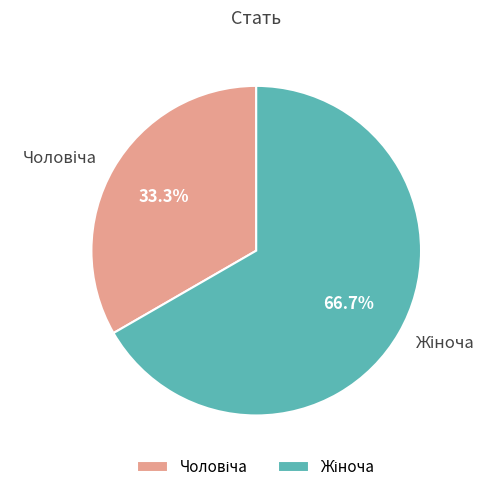

Is there a majority slice in this chart?

Yes